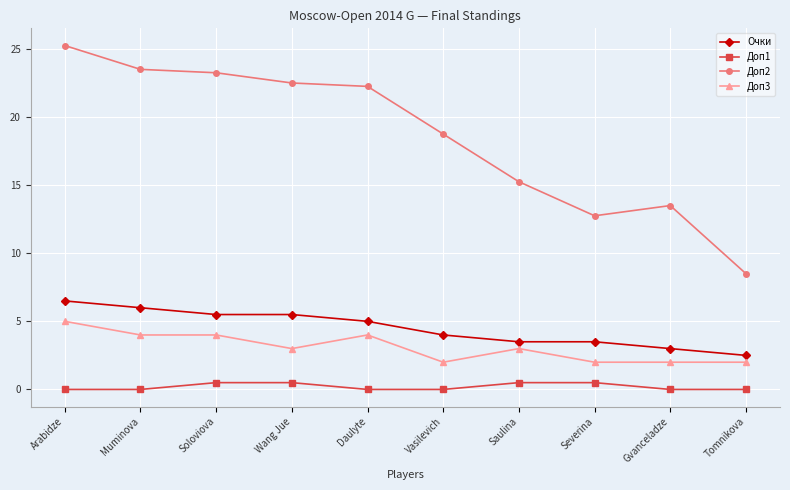

What is the difference between the Доп3 values at Arabidze and Tomnikova?

3.0